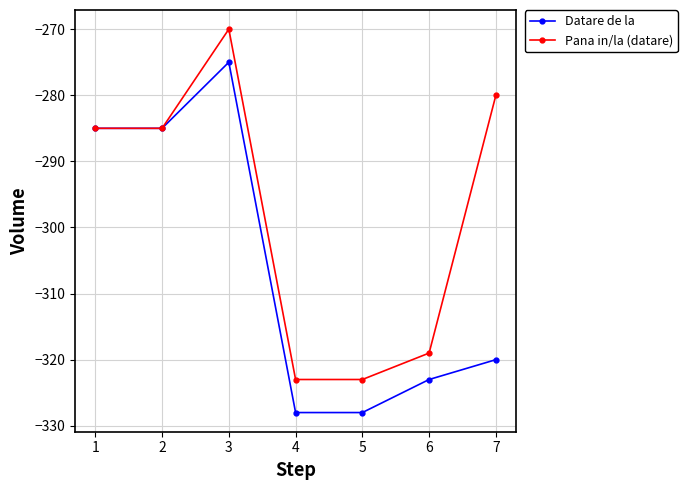

Between 5 and 7, which series saw the biggest shift?

Pana in/la (datare)